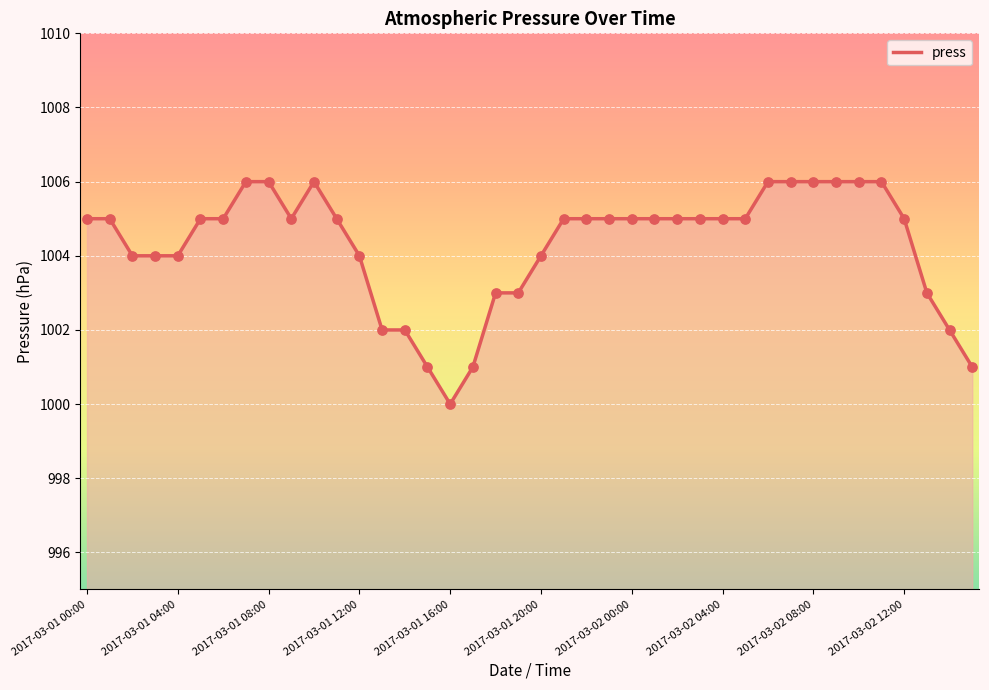

What is the difference between the maximum and minimum values?

6